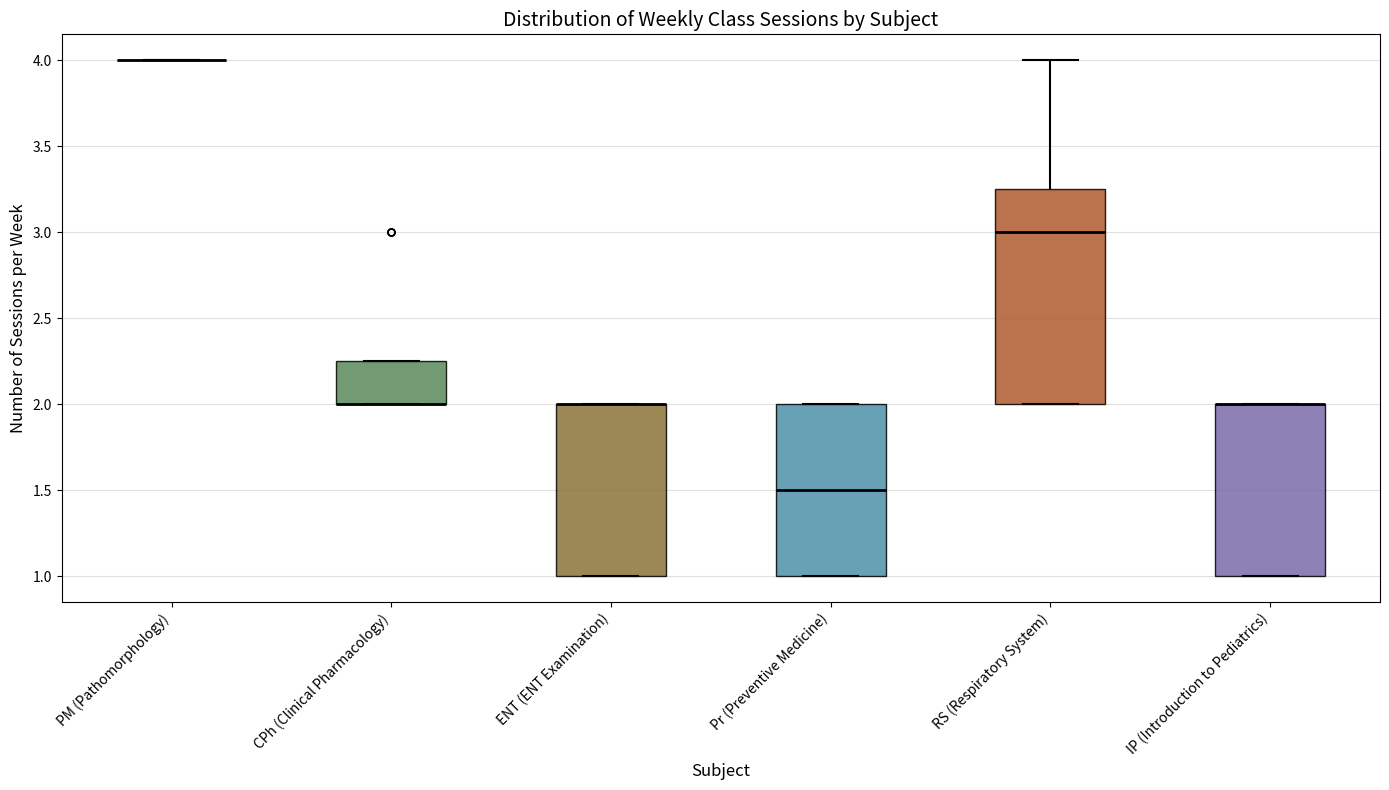

Where is the upper edge of the box for Pr (Preventive Medicine) on the y-axis? The values are not printed on the chart, so give them approximately, as read against the axis.

2.00